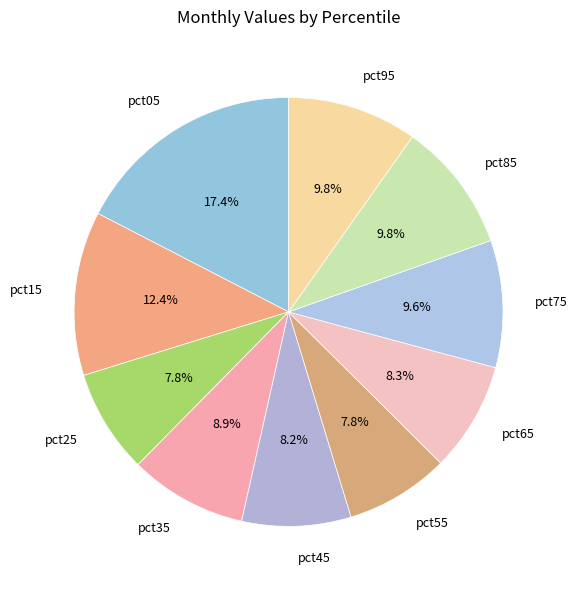

Count the number of slices in the pie.

10